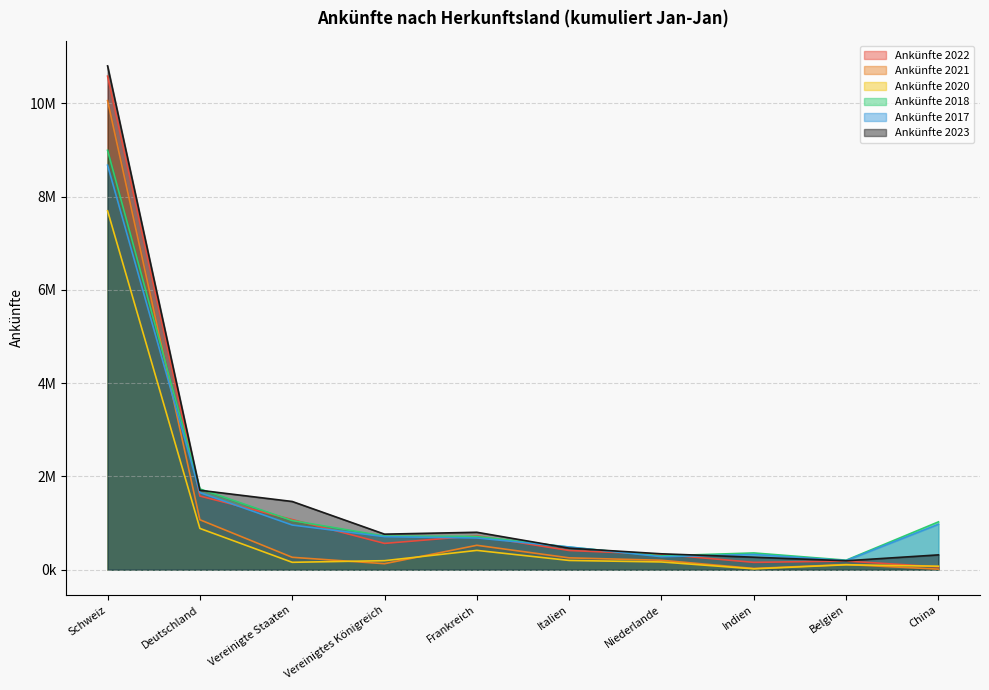

What is the label of the 5th point from the right?

Italien